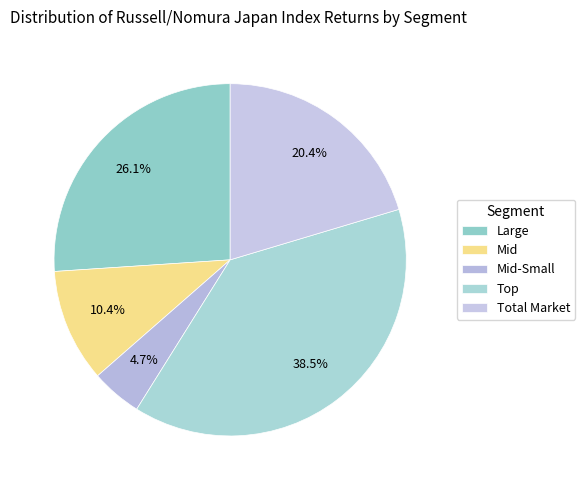

How many slices are in this pie chart?

5